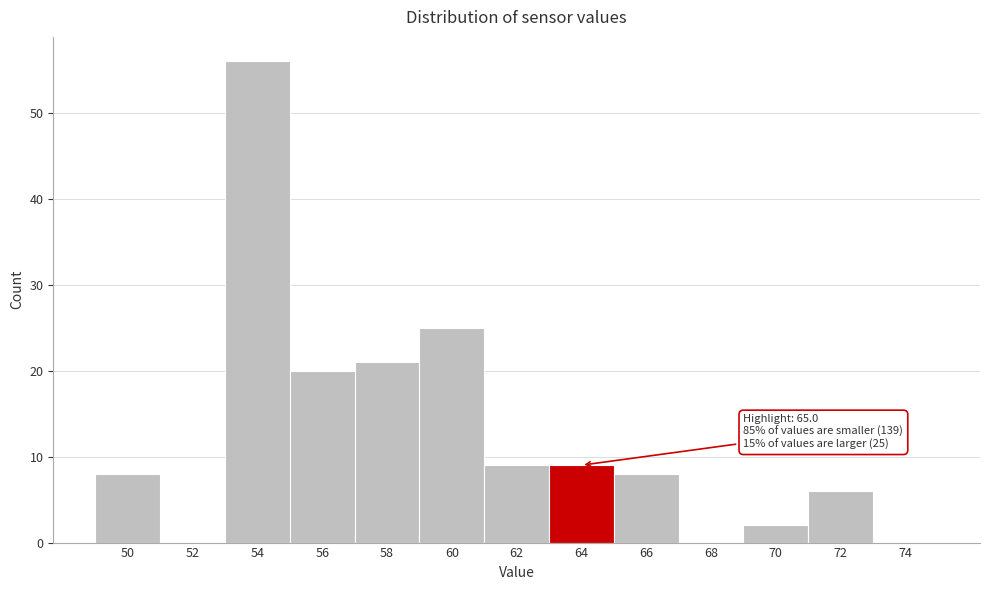

Reading left to right, what are all the values shown in this chart?

50=8	52=0	54=56	56=20	58=21	60=25	62=9	64=9	66=8	68=0	70=2	72=6	74=0